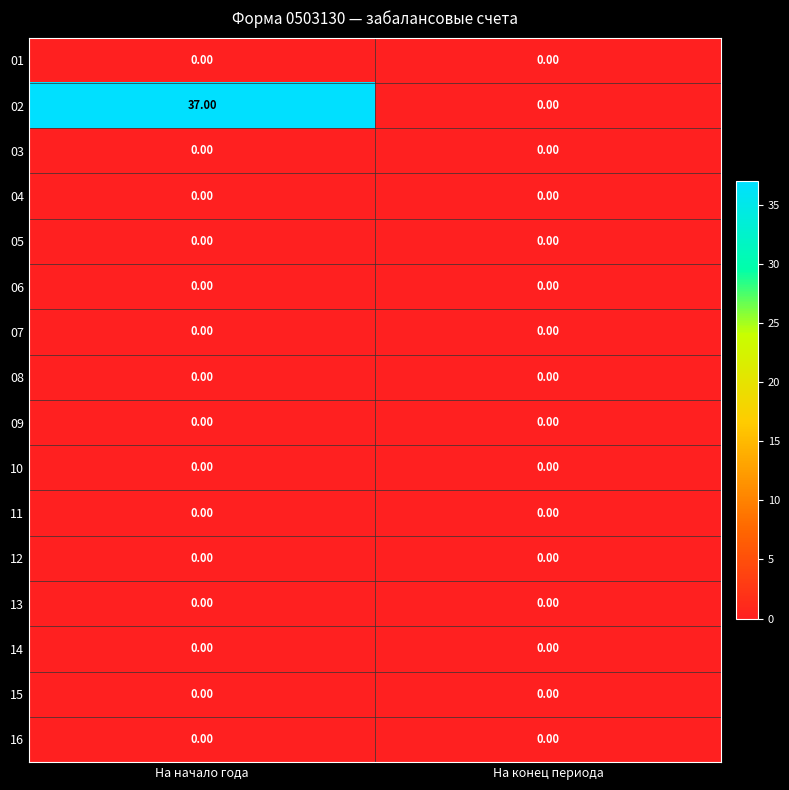

Between На начало года and На конец периода, which series saw the biggest shift?

02